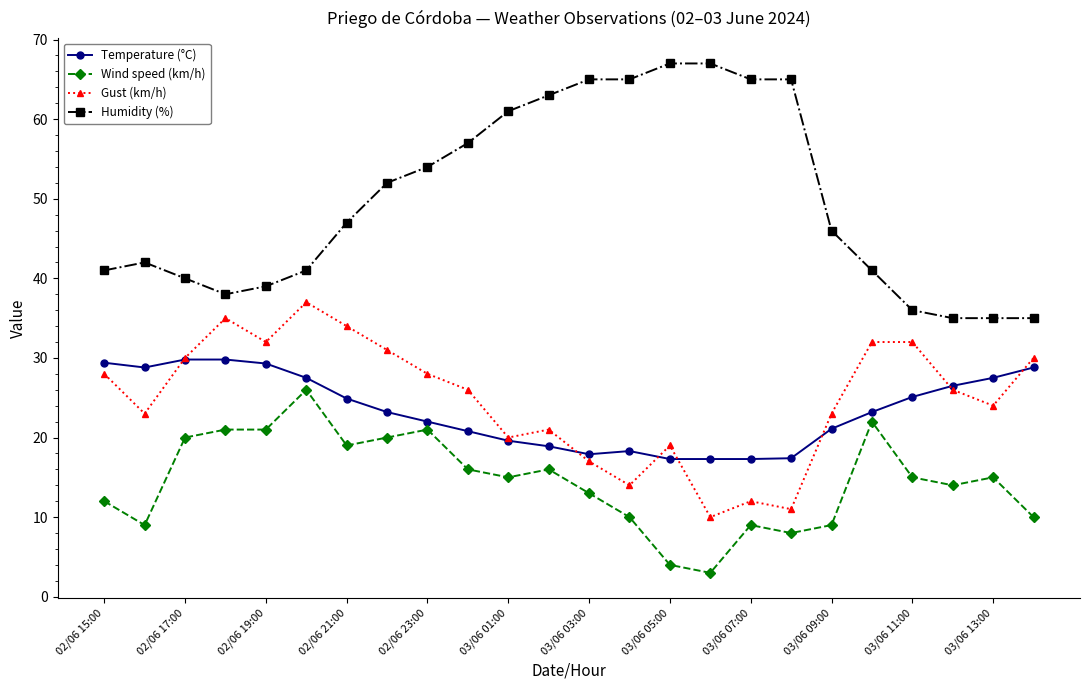

True or false: Wind speed (km/h) and Gust (km/h) intersect in this chart.

False